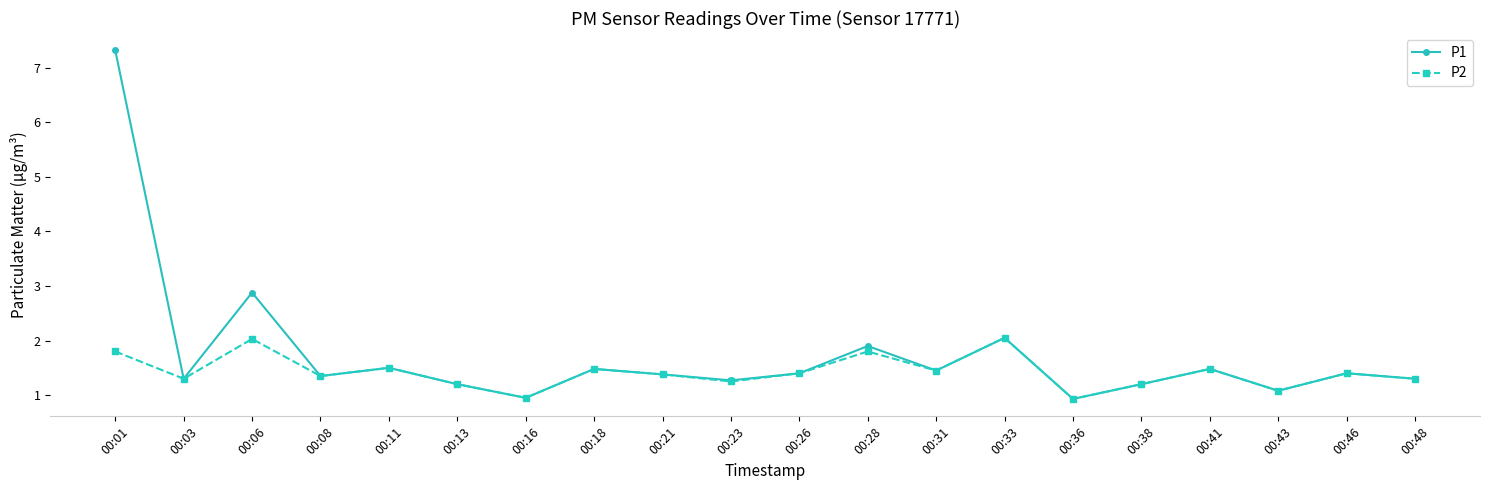

What is the value of the P1 point at the 5th from the left?

1.5